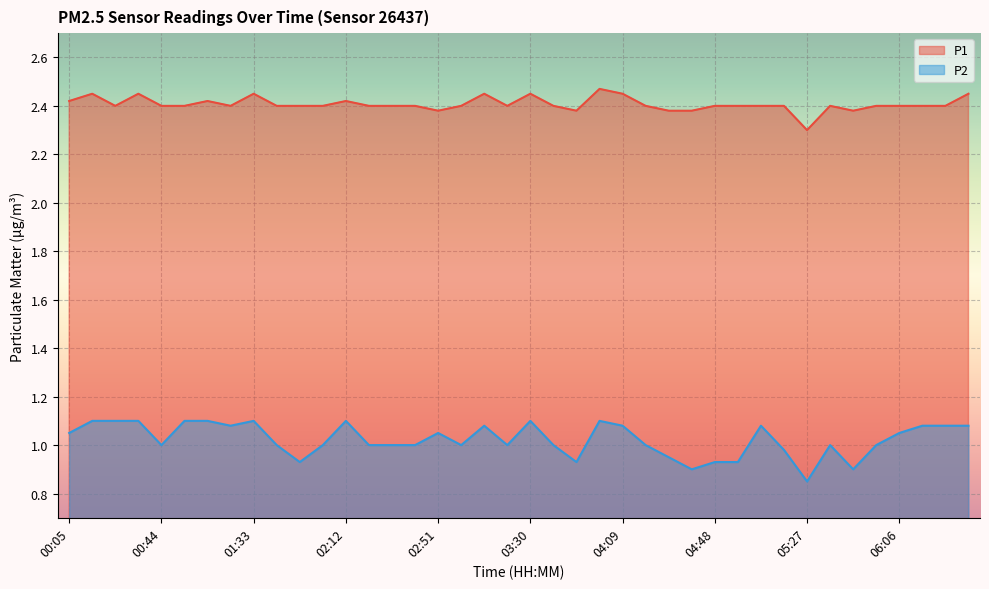

How many distinct data groups are displayed?

2